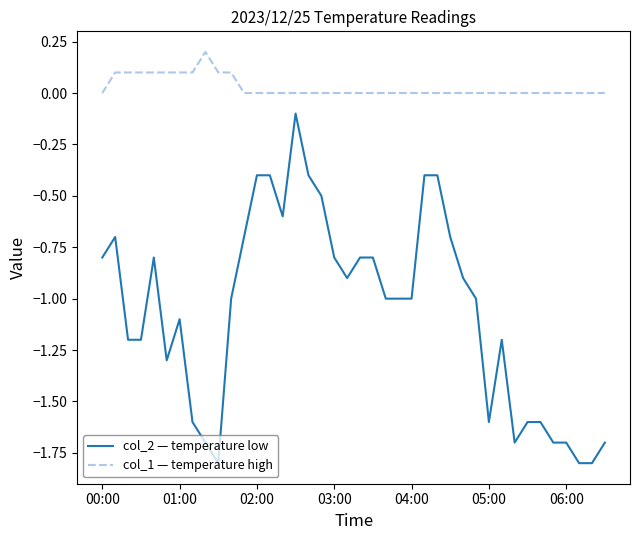

List the series in order of their overall mean, lowest first.

col_2 — temperature low, col_1 — temperature high